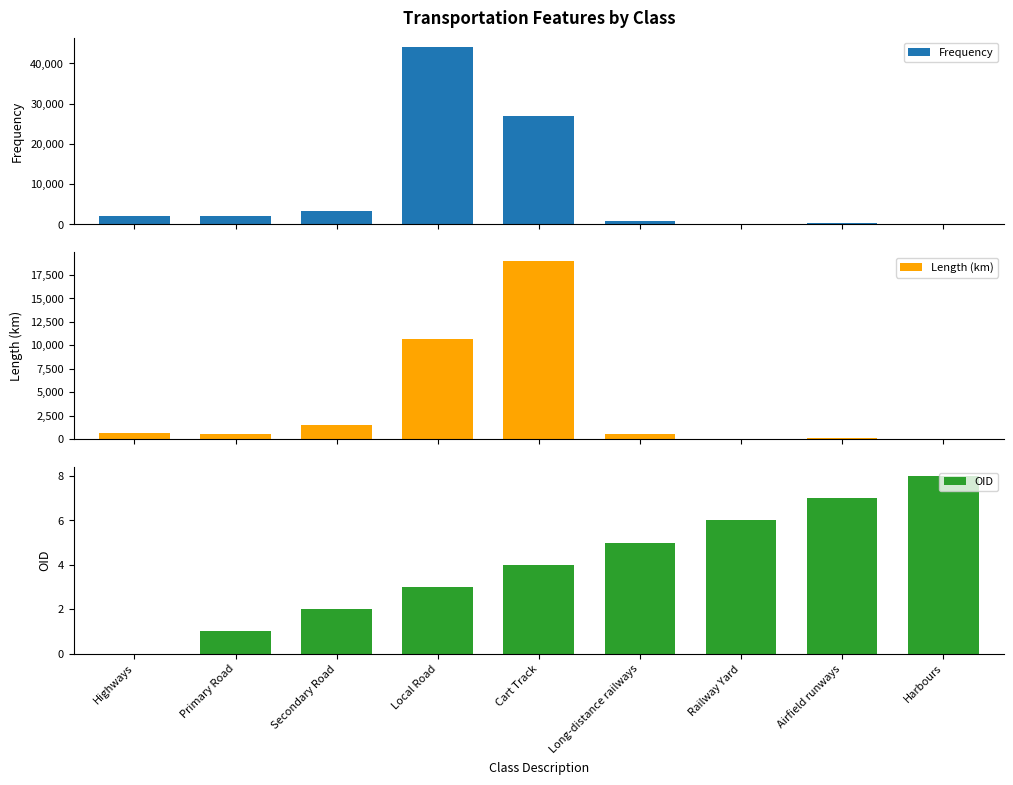

What is the difference between the second highest and minimum values in the OID series?

7.0